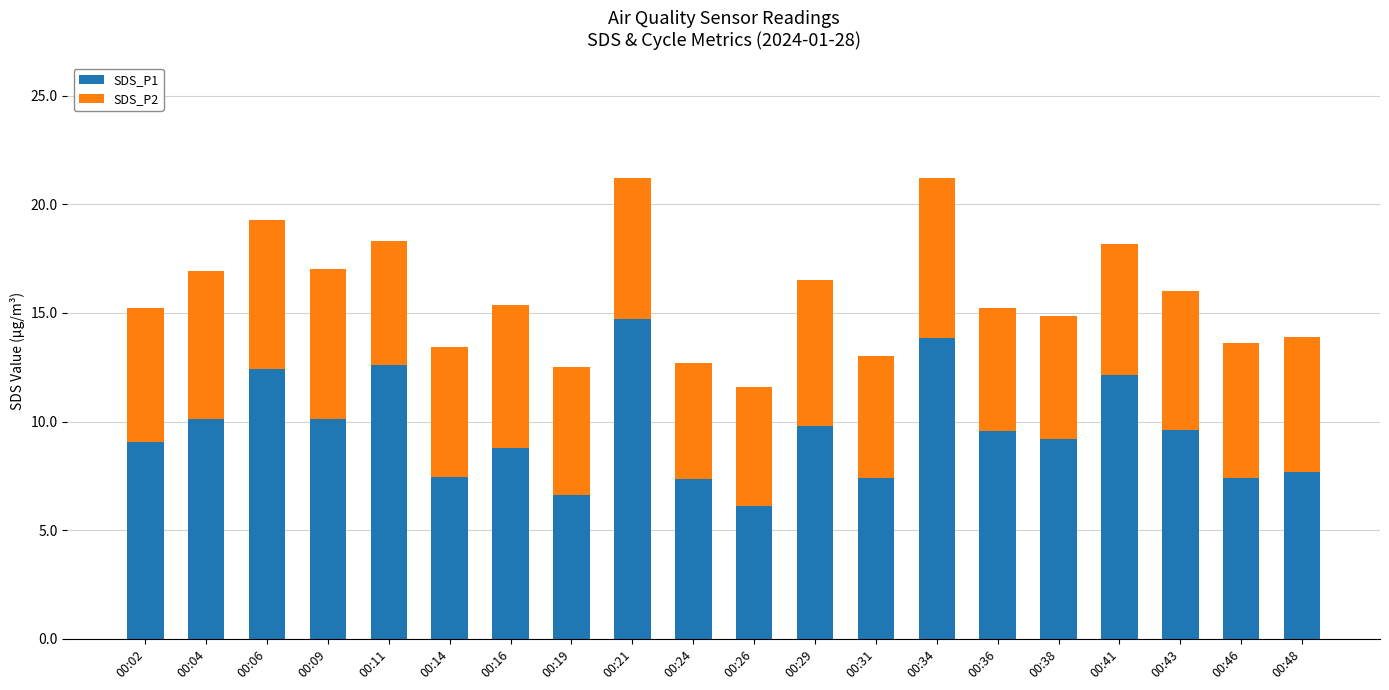

What is the difference between the maximum and minimum values in the SDS_P1 series?

8.6